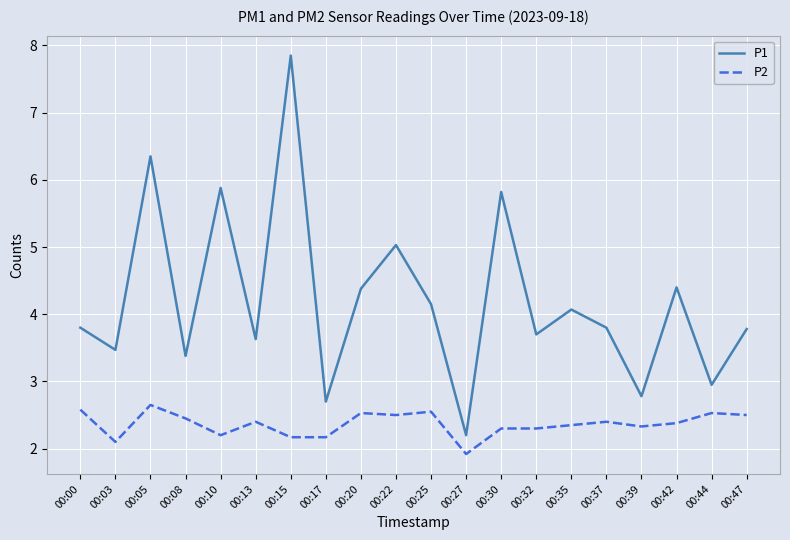

True or false: P2 has more than 2 interior local peaks.

True